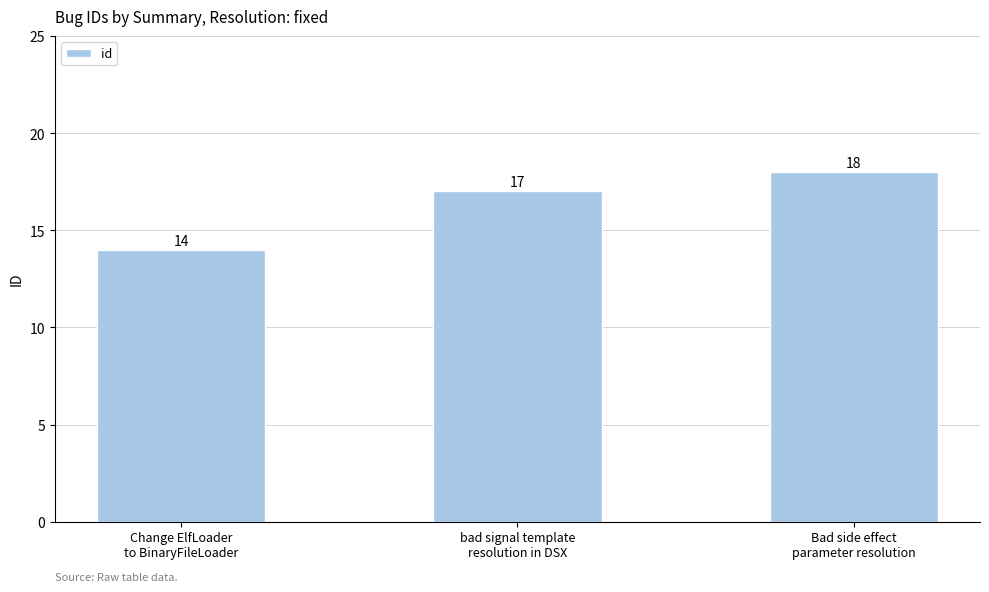

What is the value of the 1st bar from the left?

14